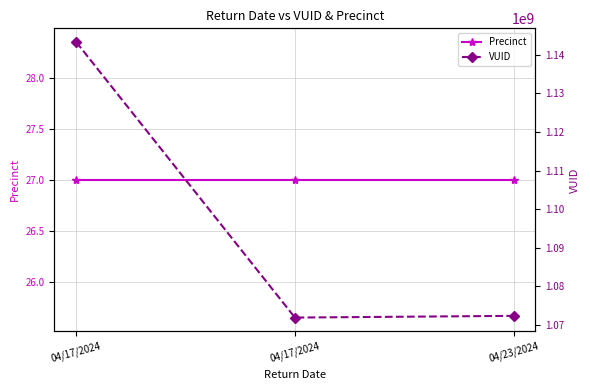

Is the value of VUID at 04/23/2024 greater than the value of Precinct at 04/17/2024?

Yes